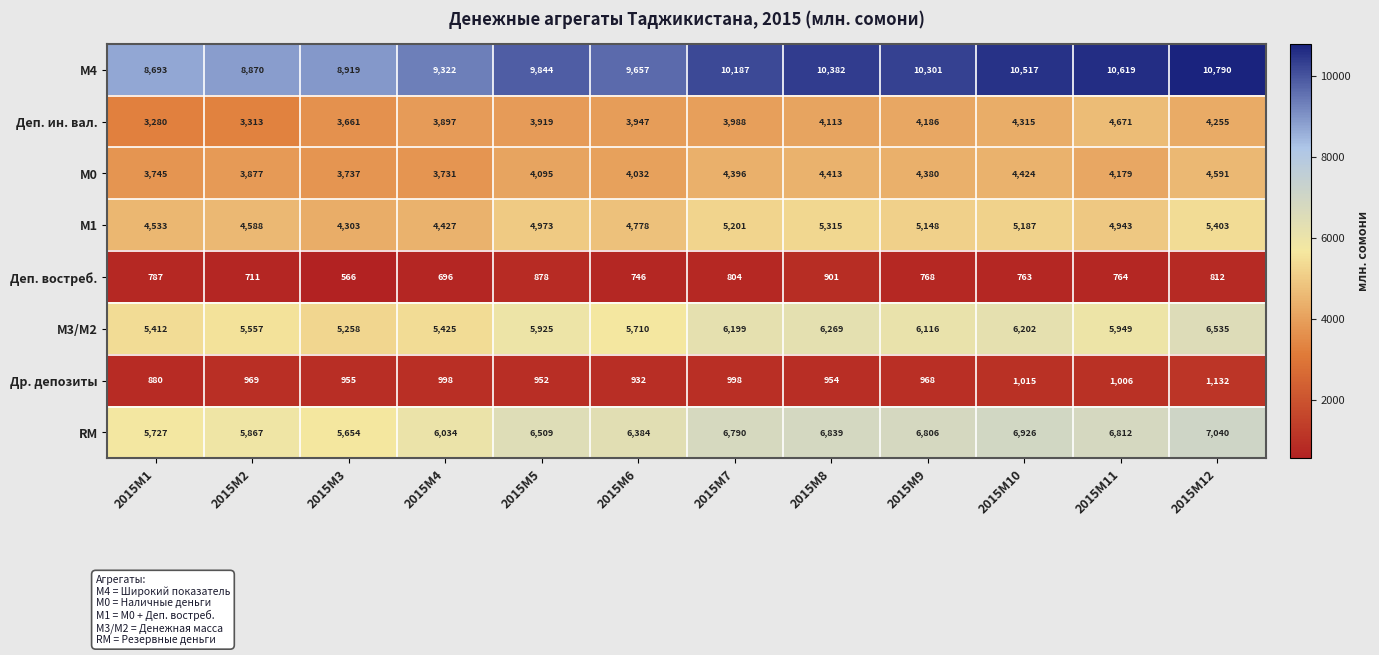

What is the smallest value displayed?

566